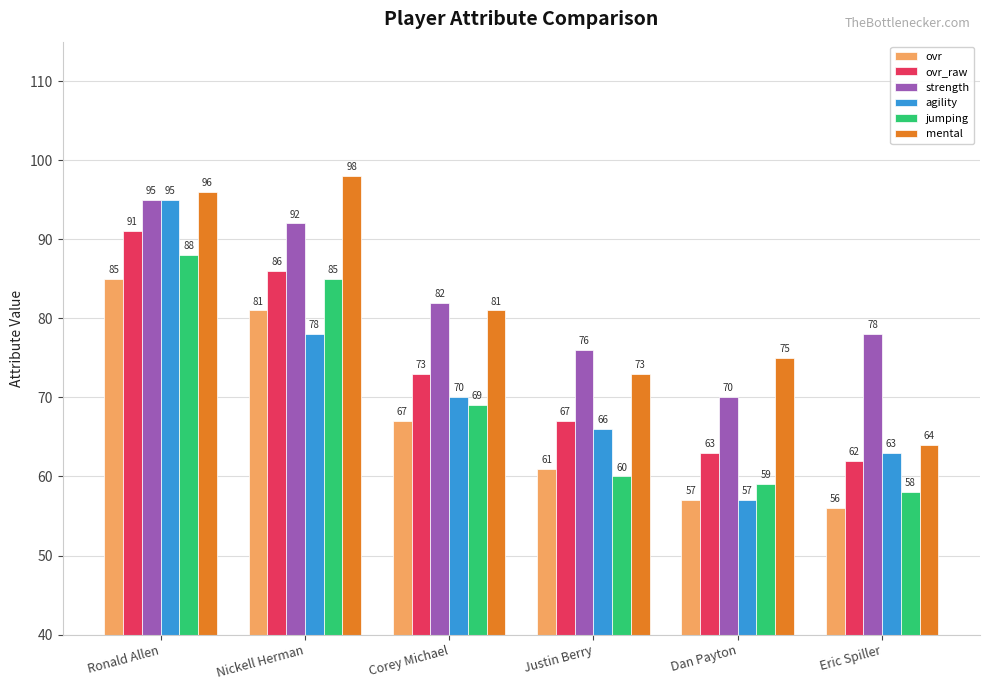

How many bars are there in each group?

6